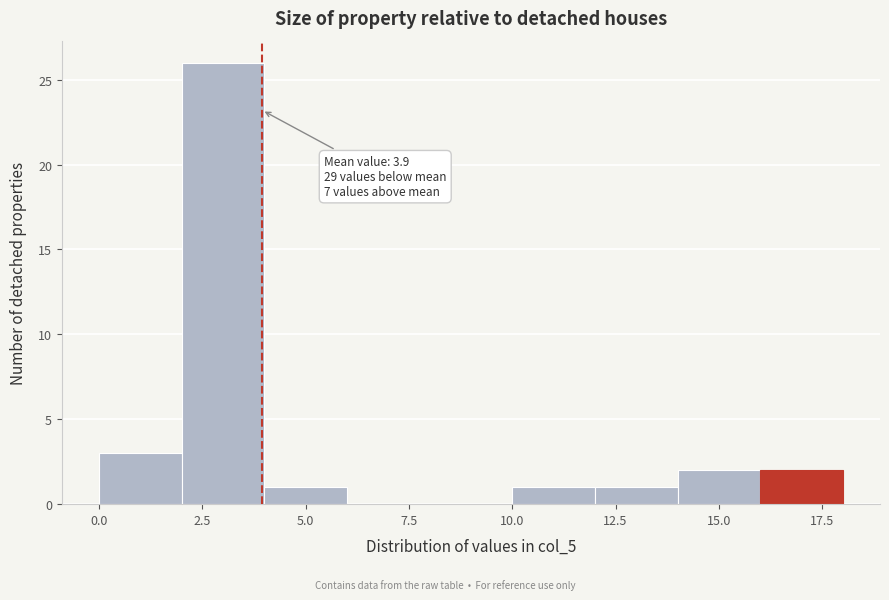

Over which range of the x-axis is the bar tallest?

2 to 4